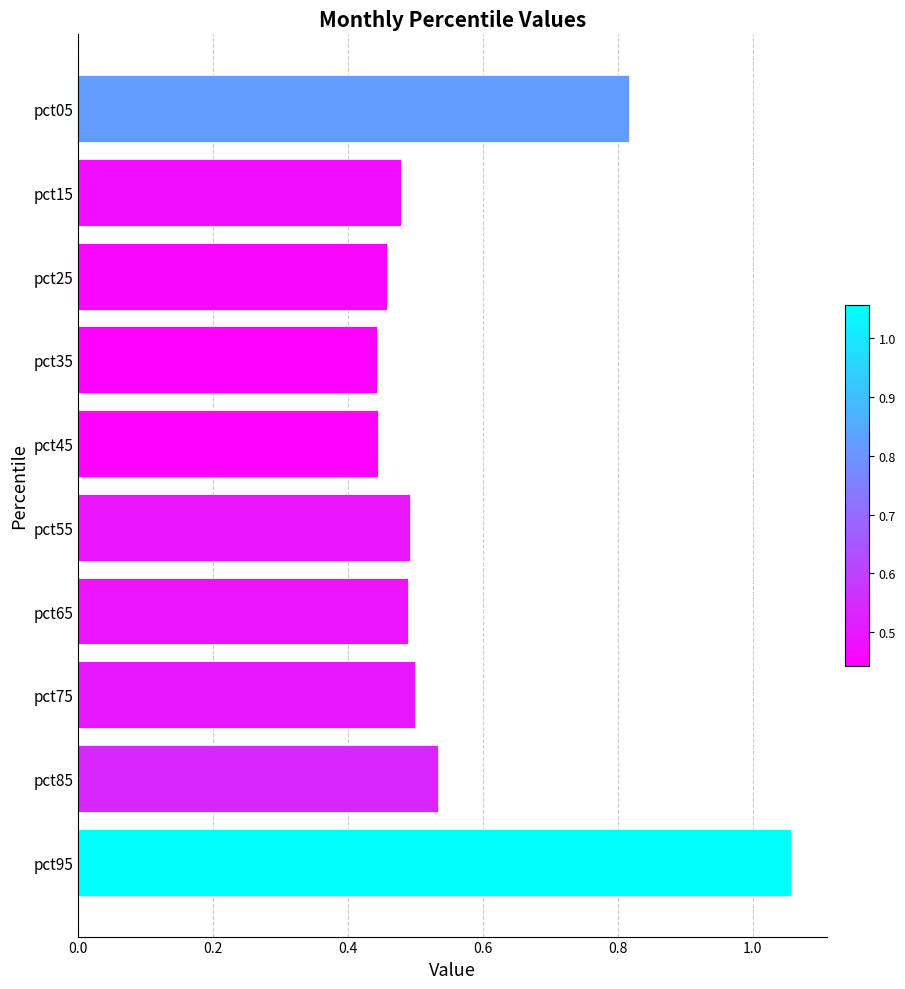

At which category does the chart reach its peak across all series?

pct95